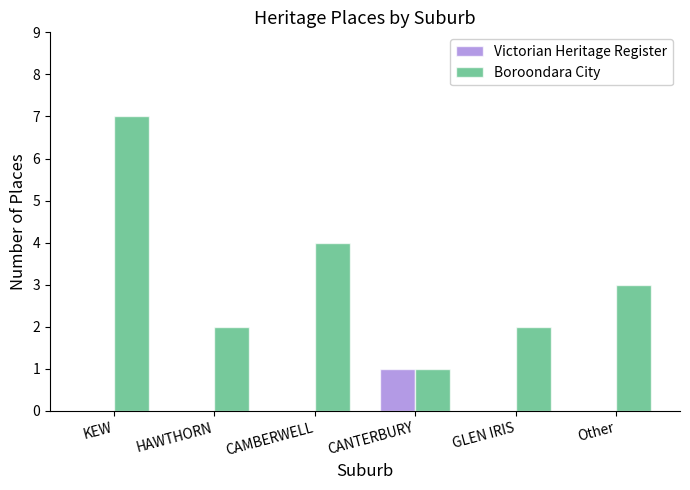

What is the sum of all Boroondara City values?

19